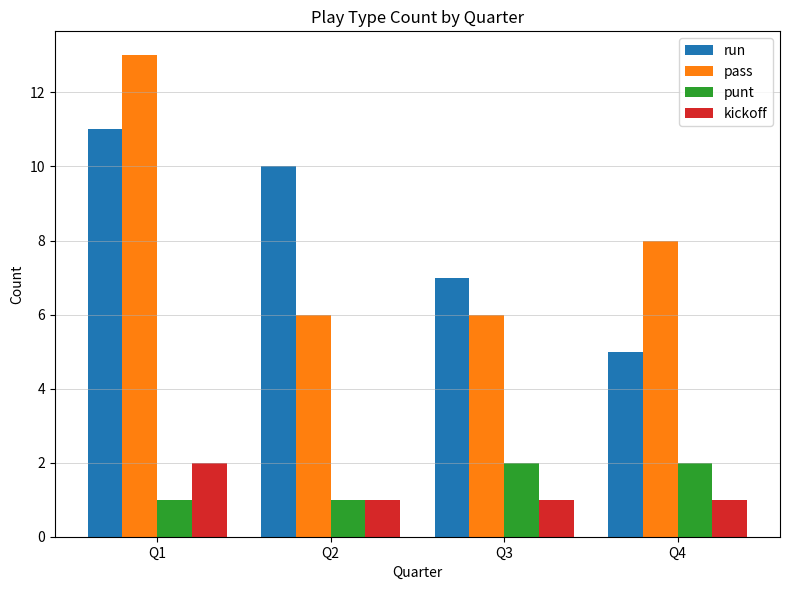

Reading left to right, list all the values displayed in this chart.

run: Q1=11	Q2=10	Q3=7	Q4=5
pass: Q1=13	Q2=6	Q3=6	Q4=8
punt: Q1=1	Q2=1	Q3=2	Q4=2
kickoff: Q1=2	Q2=1	Q3=1	Q4=1